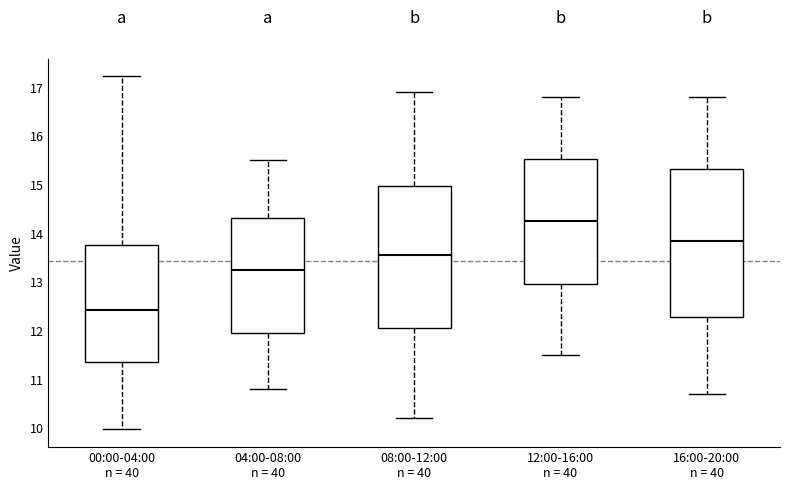

Reading left to right, transcribe this box plot: for each box, give where its median line is, the range the box spans, and where its two whiskers end, as read against the y-axis. The values are not printed on the chart, so give them approximately, as read against the axis.

00:00-04:00 n = 40: median 12.4, box 11.4 to 13.8, whiskers 10.0 to 17.2
04:00-08:00 n = 40: median 13.3, box 12.0 to 14.3, whiskers 10.8 to 15.5
08:00-12:00 n = 40: median 13.6, box 12.1 to 15.0, whiskers 10.2 to 16.9
12:00-16:00 n = 40: median 14.3, box 13.0 to 15.5, whiskers 11.5 to 16.8
16:00-20:00 n = 40: median 13.9, box 12.3 to 15.3, whiskers 10.7 to 16.8